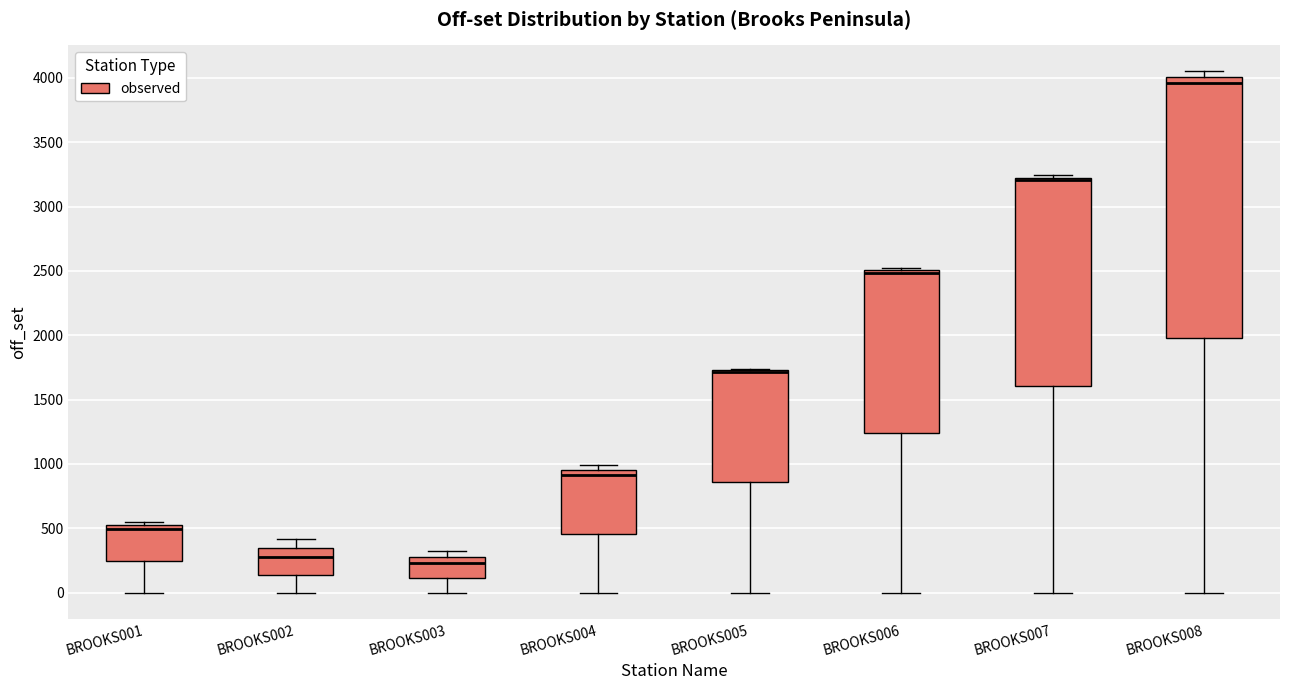

Reading left to right, transcribe this box plot: for each box, give where its median line is, the range the box spans, and where its two whiskers end, as read against the y-axis. The values are not printed on the chart, so give them approximately, as read against the axis.

BROOKS001: median 500 (just below the box's upper edge), box 250 to 500, whiskers 0 to 550
BROOKS002: median 300, box 150 to 350, whiskers 0 to 400
BROOKS003: median 250, box 100 to 300, whiskers 0 to 300 (just above the box's upper edge)
BROOKS004: median 900, box 450 to 950, whiskers 0 to 1000
BROOKS005: median 1700 (drawn on the box's upper edge), box 850 to 1750, whiskers 0 to 1750
BROOKS006: median 2500 (just below the box's upper edge), box 1250 to 2500, whiskers 0 to 2500 (just above the box's upper edge)
BROOKS007: median 3200 (drawn on the box's upper edge), box 1600 to 3200, whiskers 0 to 3250
BROOKS008: median 3950, box 2000 to 4000, whiskers 0 to 4050